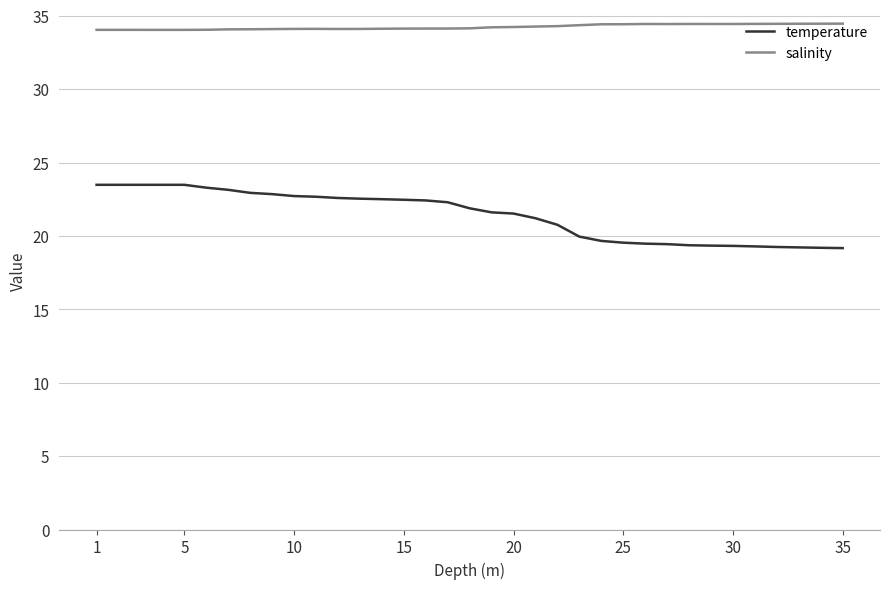

Which series has the widest spread of values?

temperature